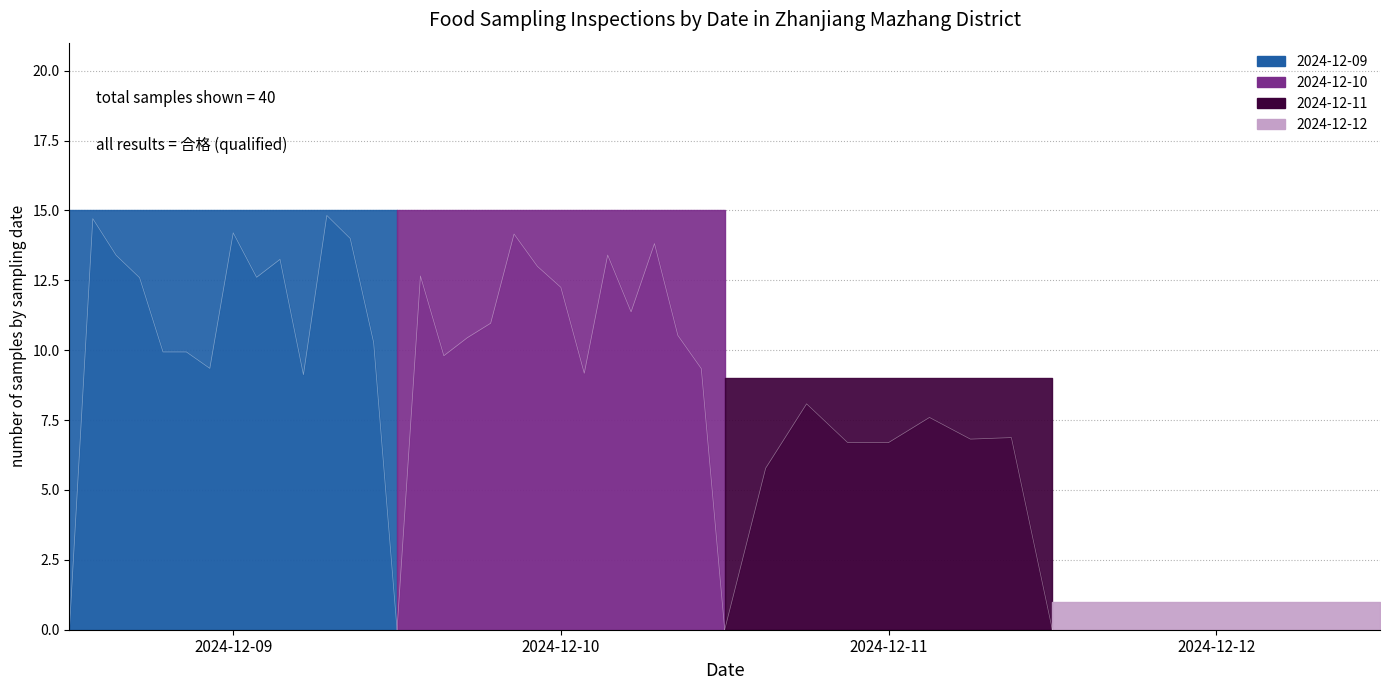

How many data points are less than 15?

2